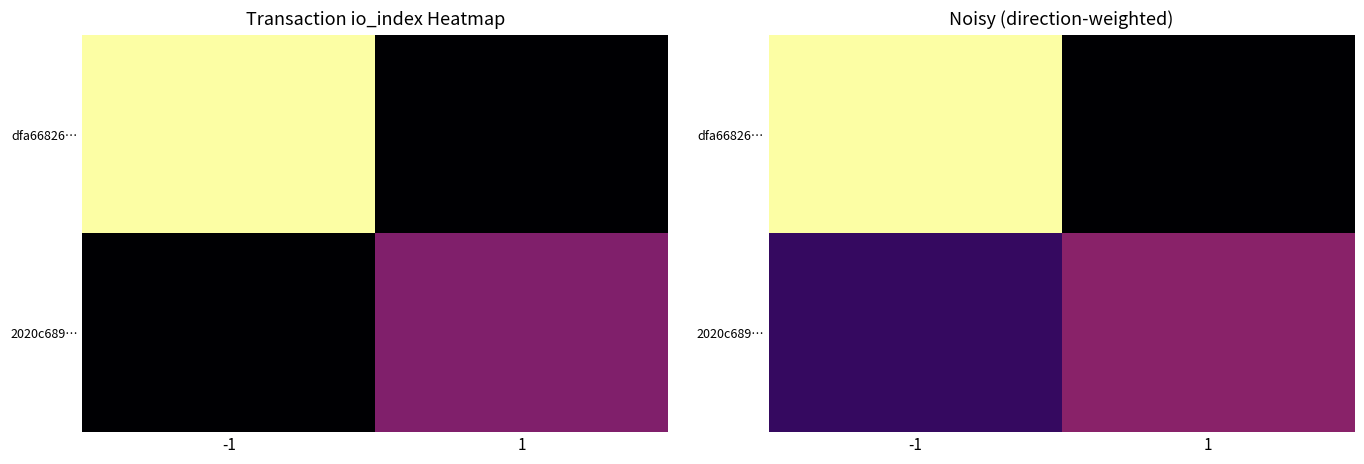

The 2020c689… series shows 5.9 at -1. True or false?

False